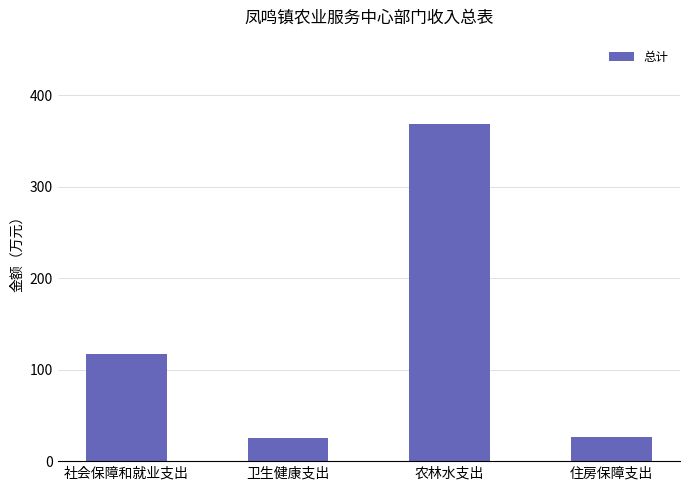

What is the maximum value shown in the chart?

368.8